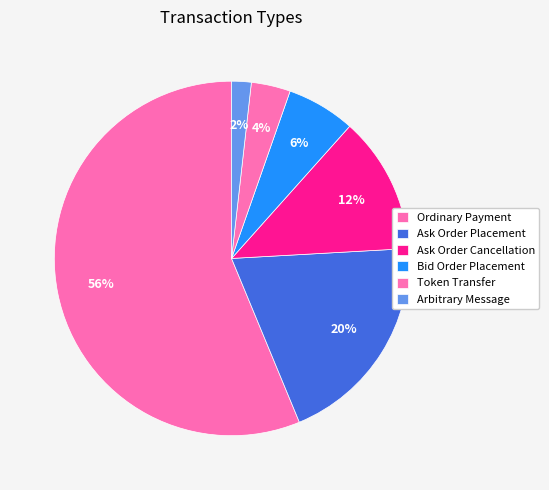

Is it true that Ask Order Cancellation is 21% of the pie?

False